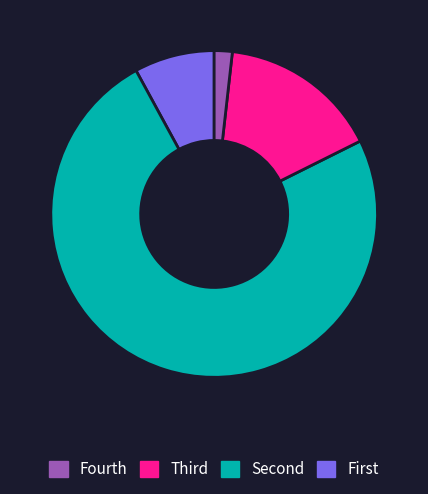

Count the number of slices in the pie.

4